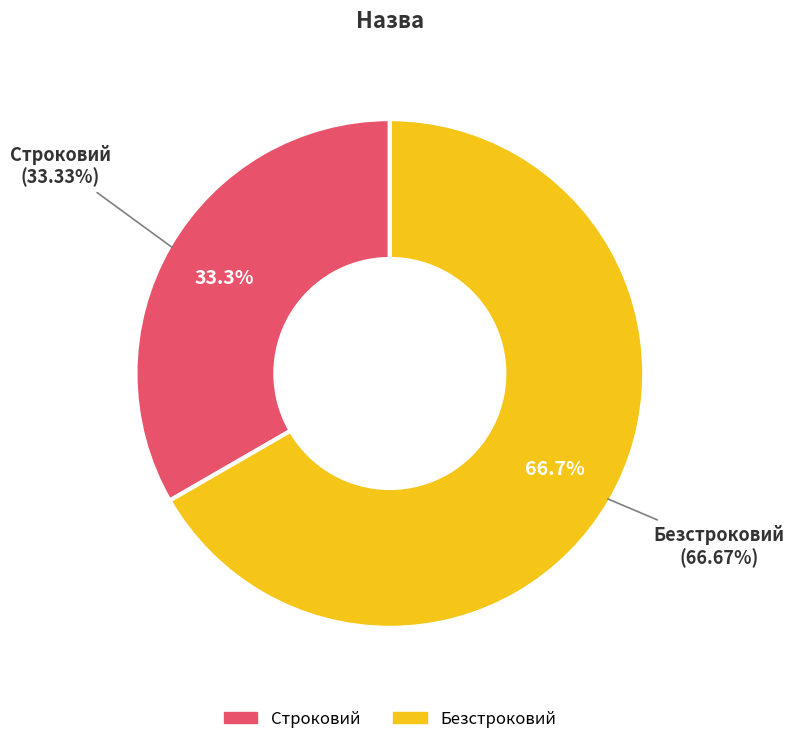

How many segments does this pie chart have?

2